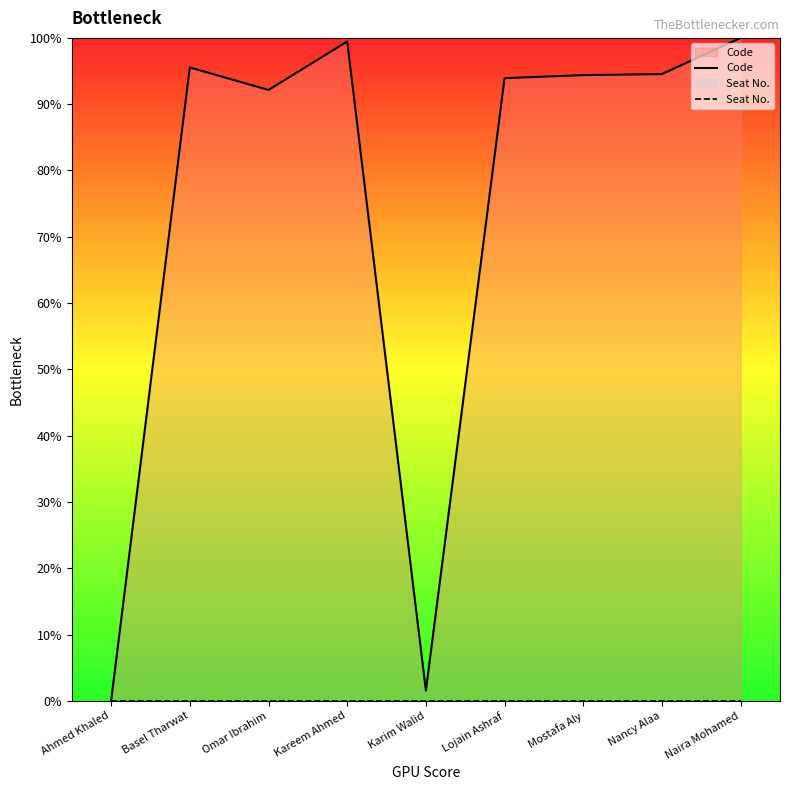

Reading left to right, what are all the values shown in this chart?

Code: Ahmed Khaled=0.0	Basel Tharwat=95.5	Omar Ibrahim=92.1	Kareem Ahmed=99.5	Karim Walid=1.5	Lojain Ashraf=93.9	Mostafa Aly=94.4	Nancy Alaa=94.5	Naira Mohamed=100.0
Seat No.: Ahmed Khaled=0.0	Basel Tharwat=0.0	Omar Ibrahim=0.0	Kareem Ahmed=0.0	Karim Walid=0.0	Lojain Ashraf=0.0	Mostafa Aly=0.0	Nancy Alaa=0.0	Naira Mohamed=0.0